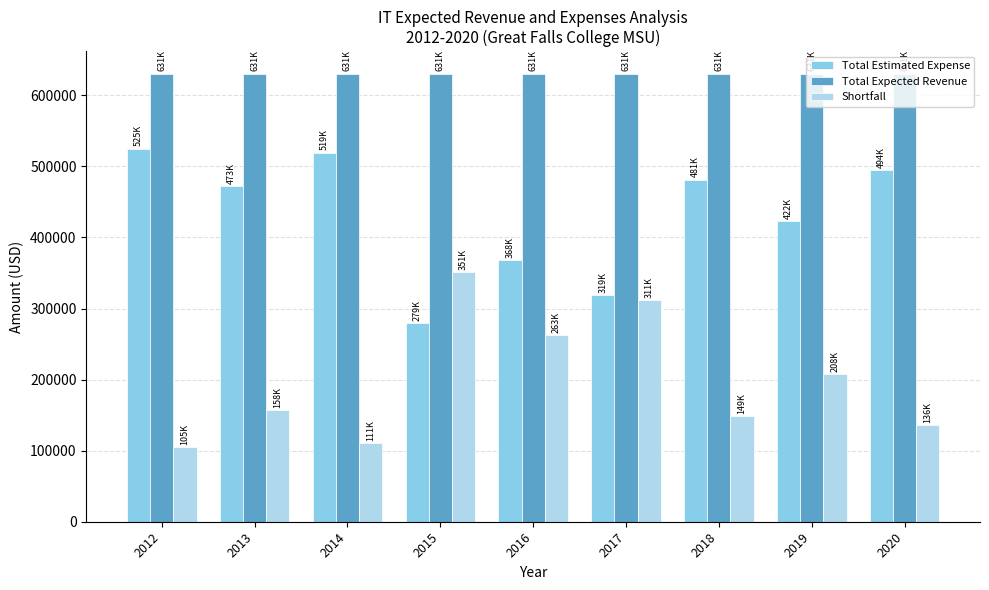

Reading left to right, transcribe all the data shown in this chart.

Total Estimated Expense: 525049.9	472829.5	519366.4	279458.5	367680.7	319254.7	481497.8	422450.9	494472.2
Total Expected Revenue: 630540.0	630540.0	630540.0	630540.0	630540.0	630540.0	630540.0	630540.0	630540.0
Shortfall: 105490.1	157710.5	111173.6	351081.5	262859.3	311285.3	149042.2	208089.1	136067.9